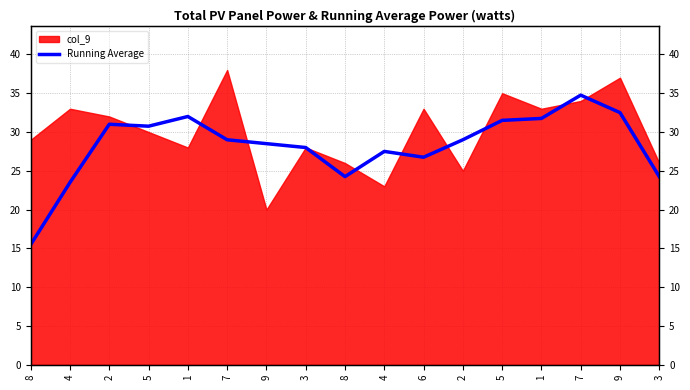

Approximately how many times larger is the value at 1 compared to 2?

1.0